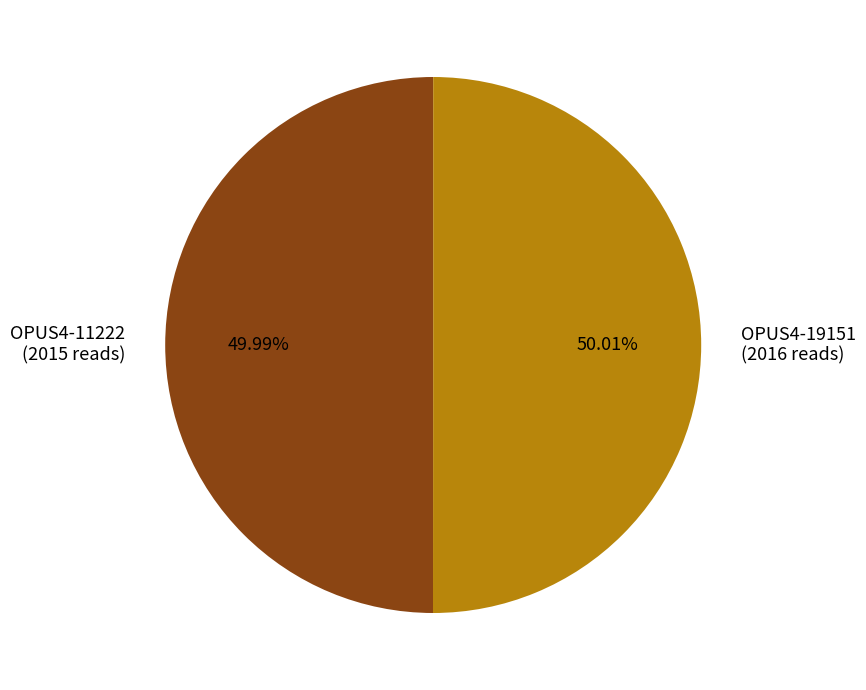

What is the ratio of the value at OPUS4-11222 to the value at OPUS4-19151?

1.0